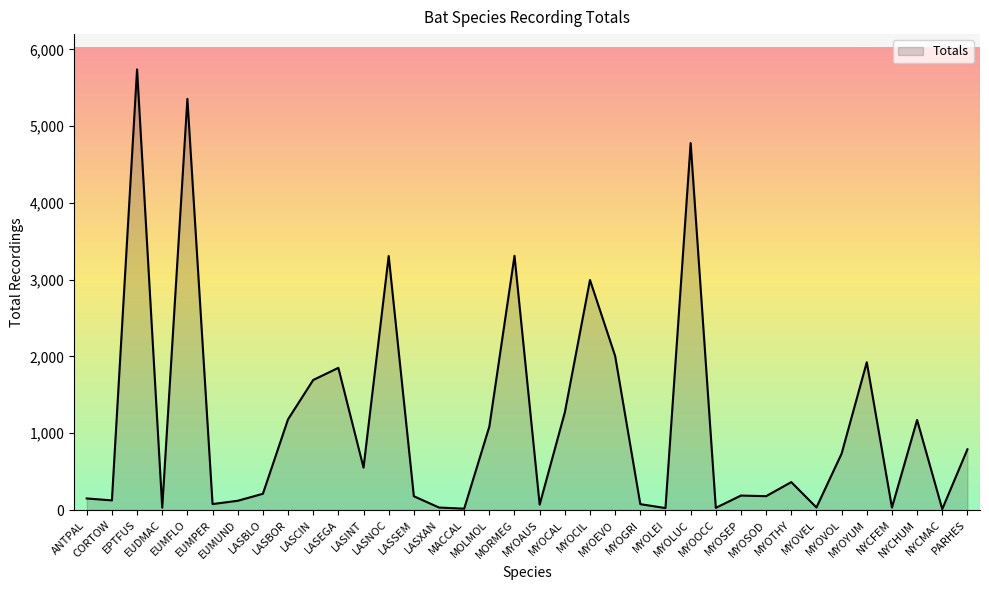

What is the maximum value shown in the chart?

5739